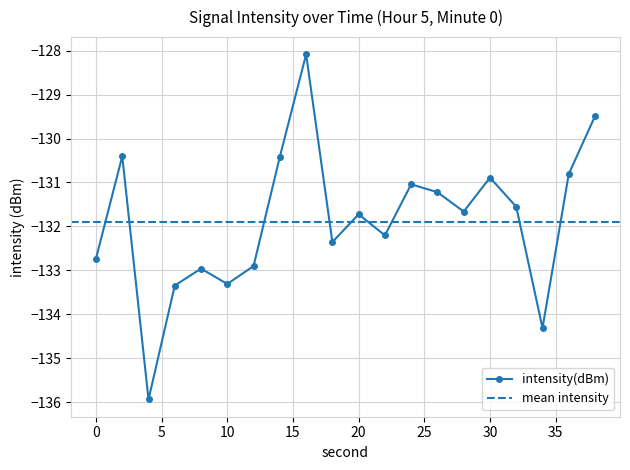

What is the change in value from 2 to 28?

-1.3